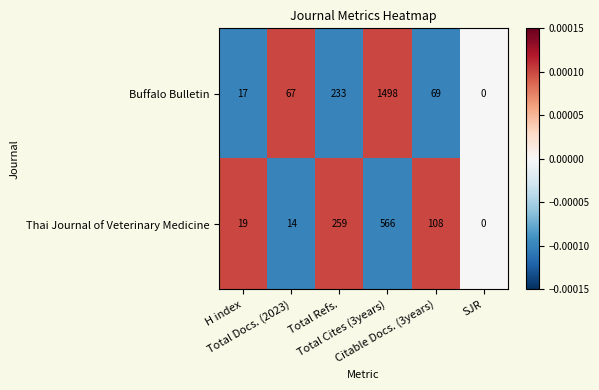

How many data points in Thai Journal of Veterinary Medicine are less than 0?

2